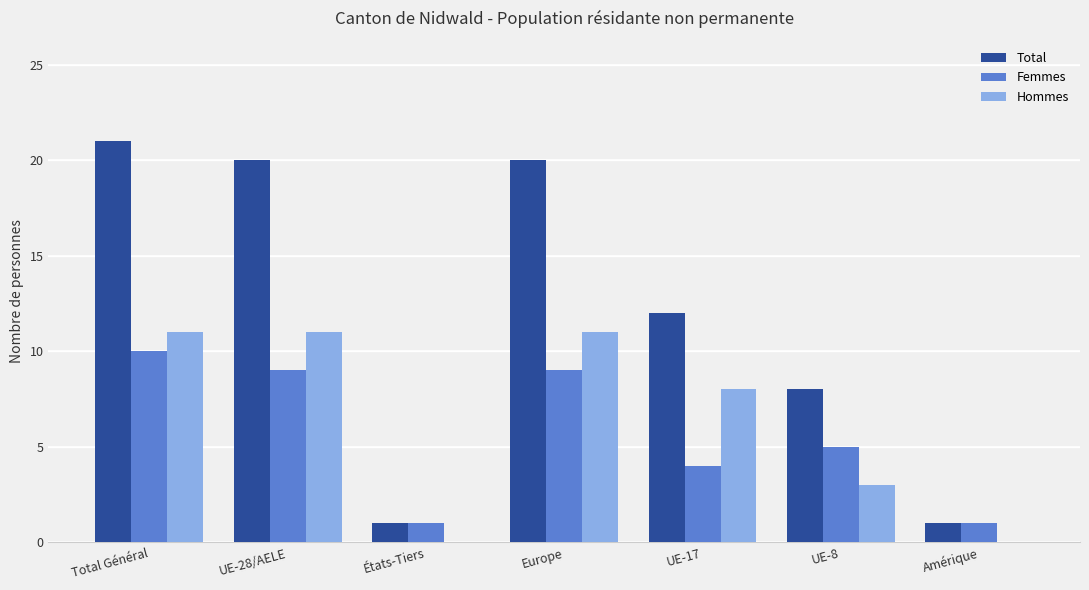

Reading left to right, transcribe all the data shown in this chart.

Total: 21	20	1	20	12	8	1
Femmes: 10	9	1	9	4	5	1
Hommes: 11	11	0	11	8	3	0